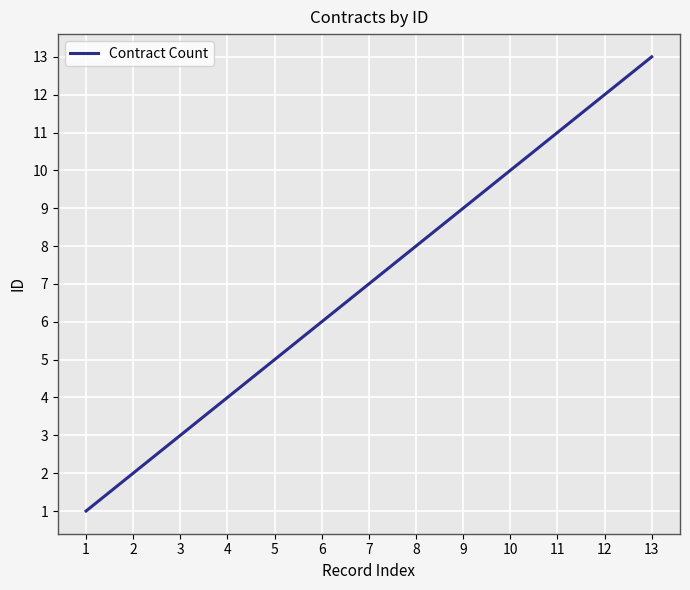

The value at 3 is 3. True or false?

True